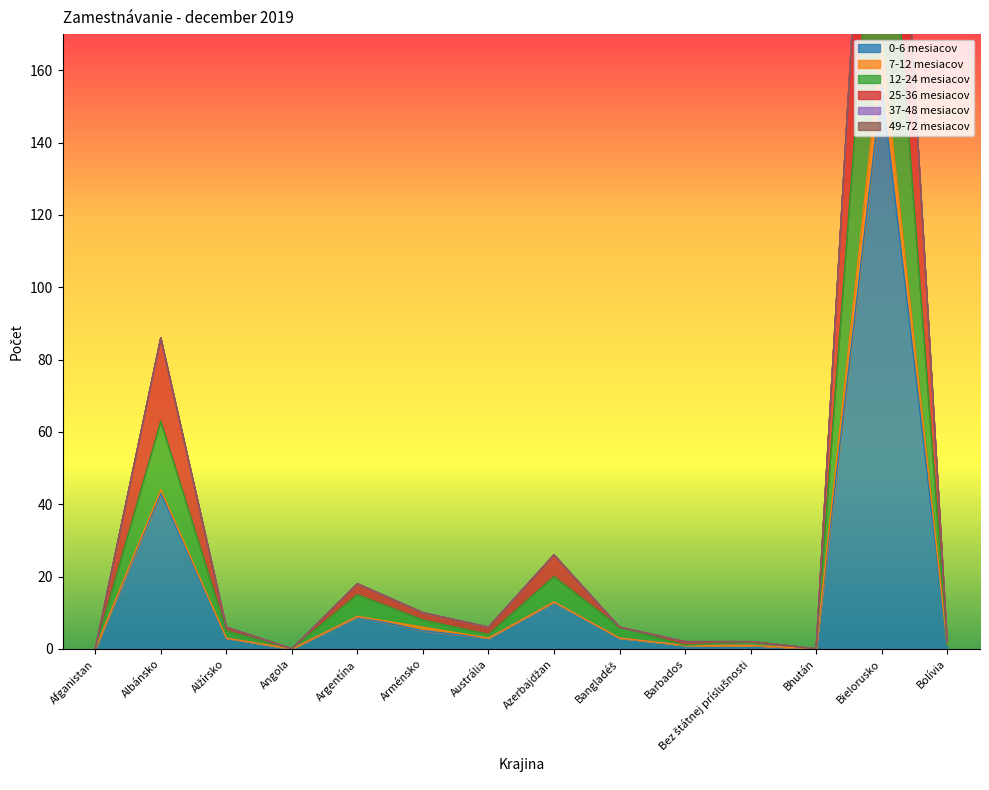

At Bolívia, list the series in order from largest to smallest.

25-36 mesiacov, 0-6 mesiacov, 7-12 mesiacov, 12-24 mesiacov